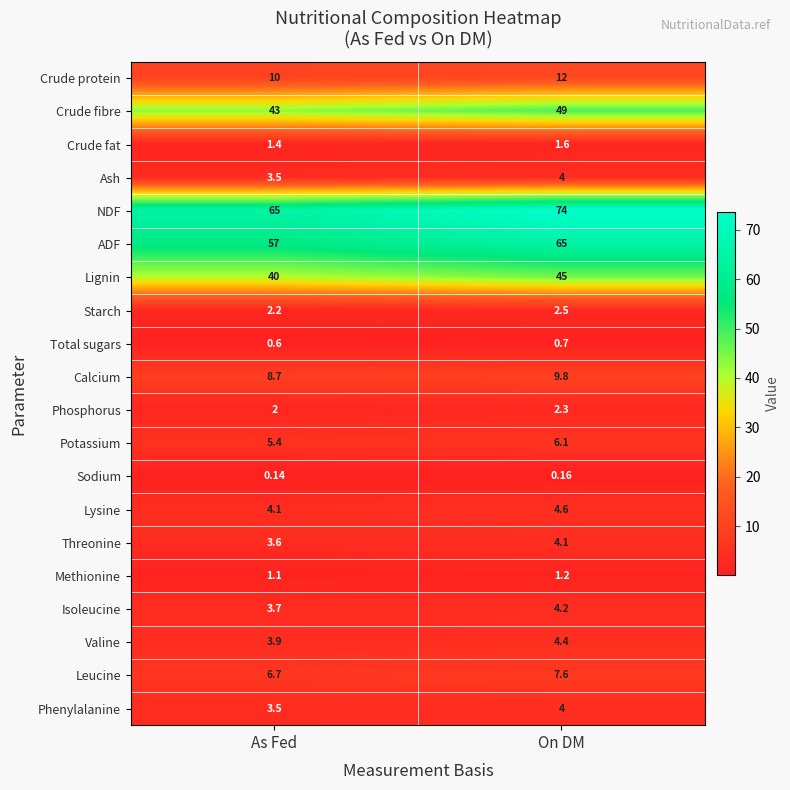

At which label does Methionine reach its peak?

On DM